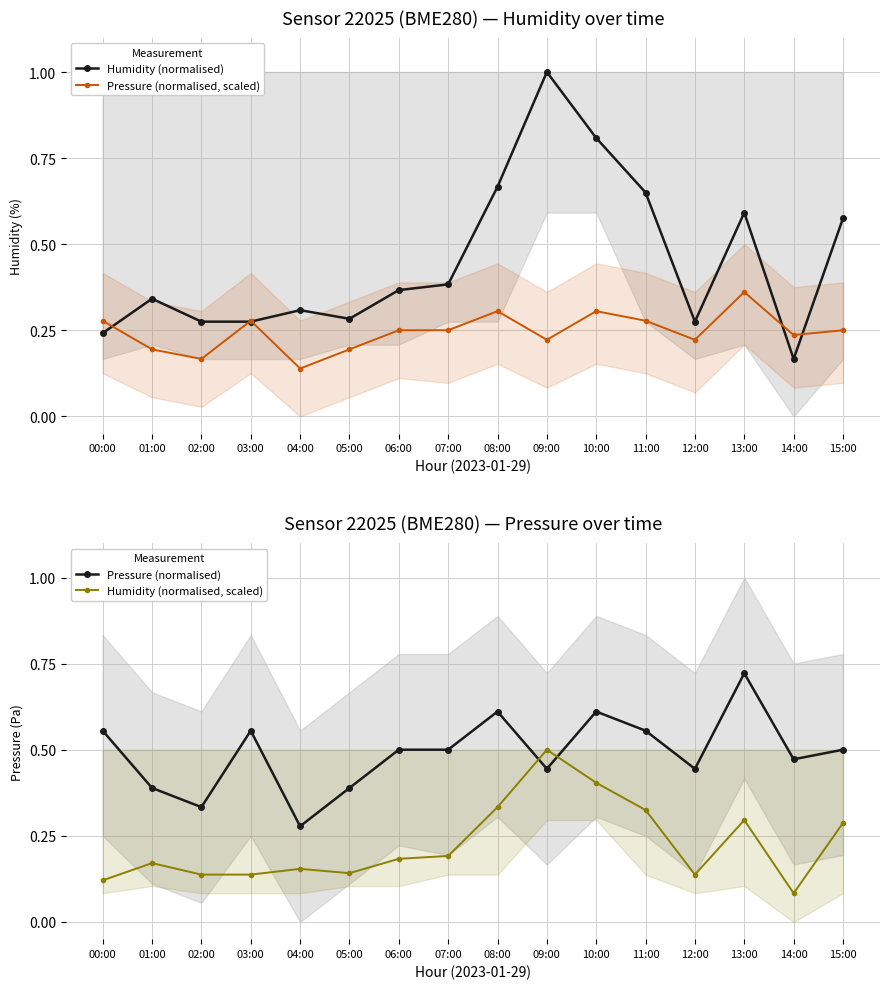

Which category has the highest value in the Pressure (normalised) series?

13:00